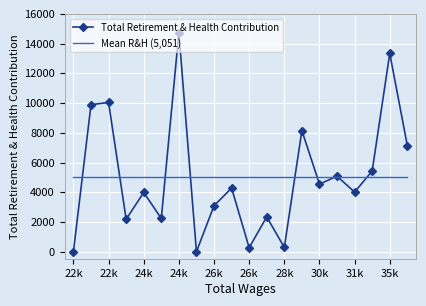

Which series has the largest range (max minus min)?

Total Retirement & Health Contribution